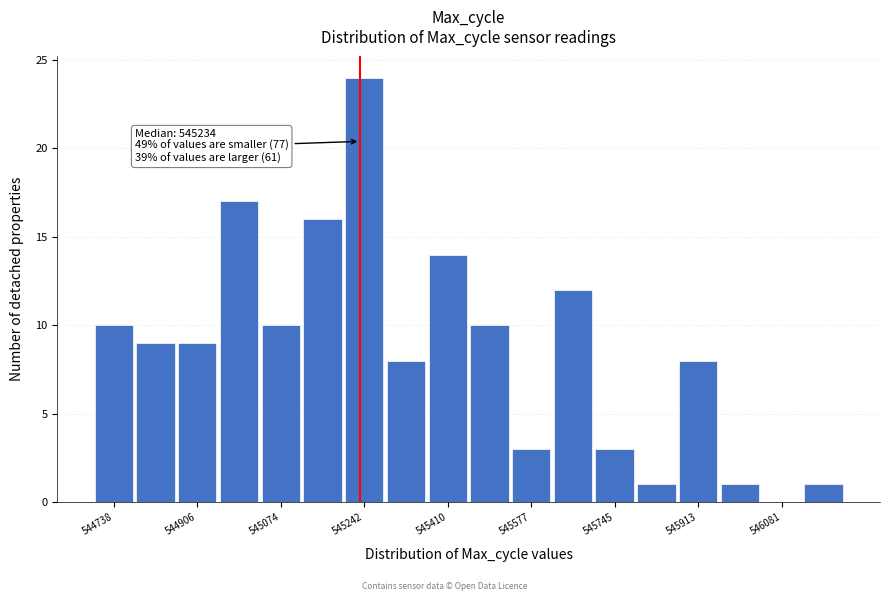

Over which range of the x-axis is the bar tallest?

545200 to 545280